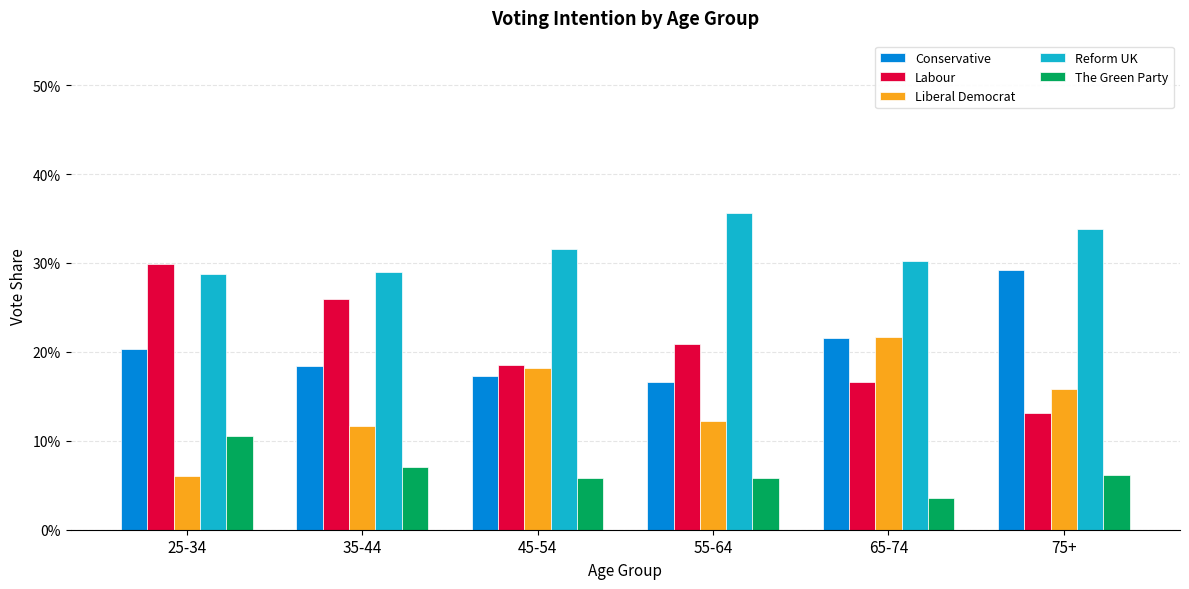

The value of Conservative at 45-54 is 0.2. True or false?

False